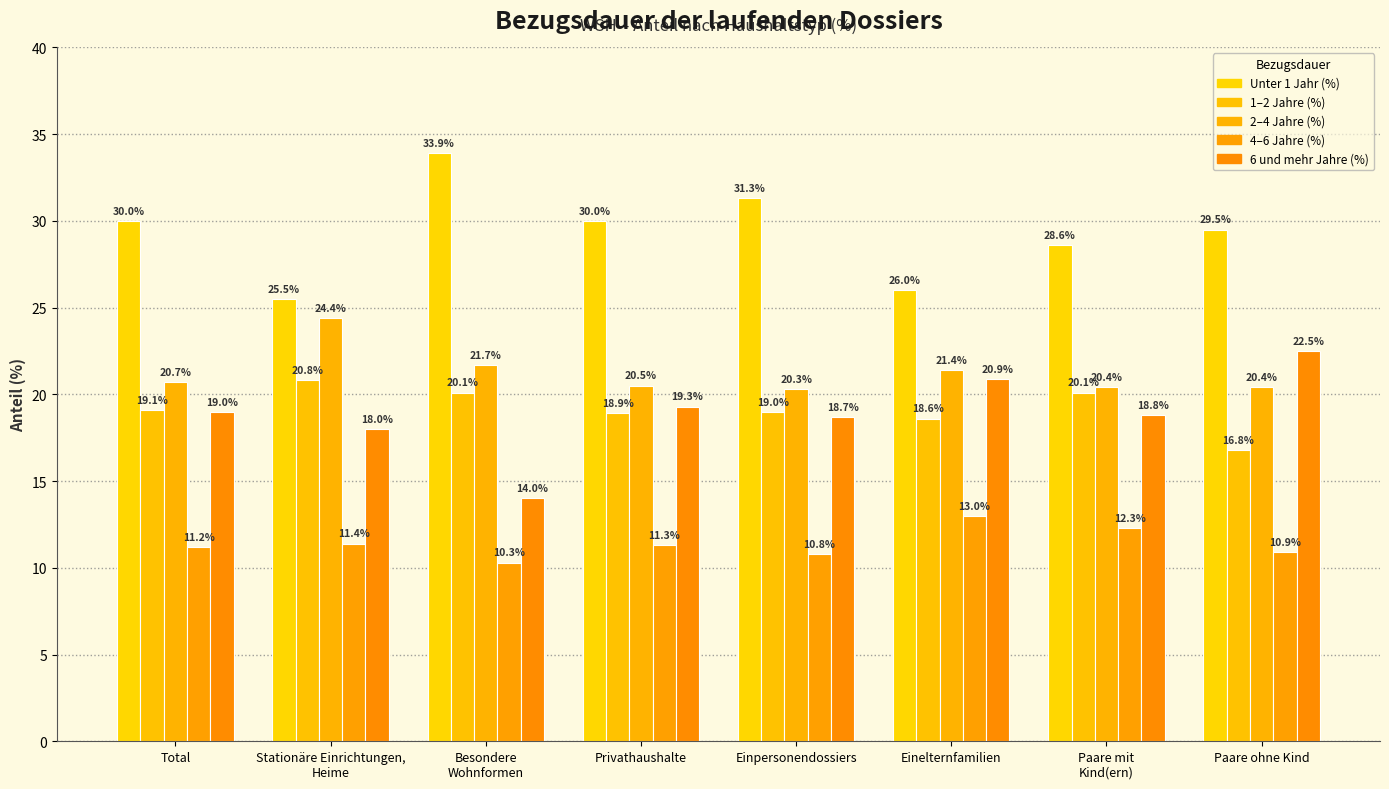

Which series changed the most between Total and Einelternfamilien?

Unter 1 Jahr (%)